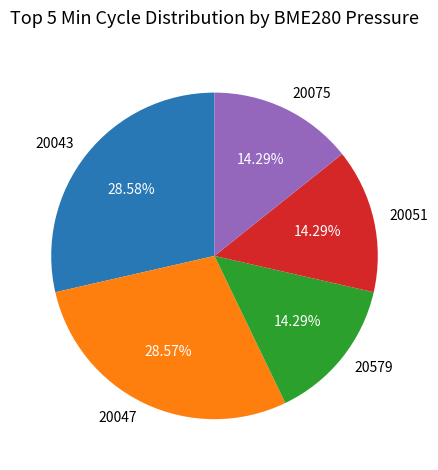

To the nearest percent, what percentage of the pie is 20043?

29%